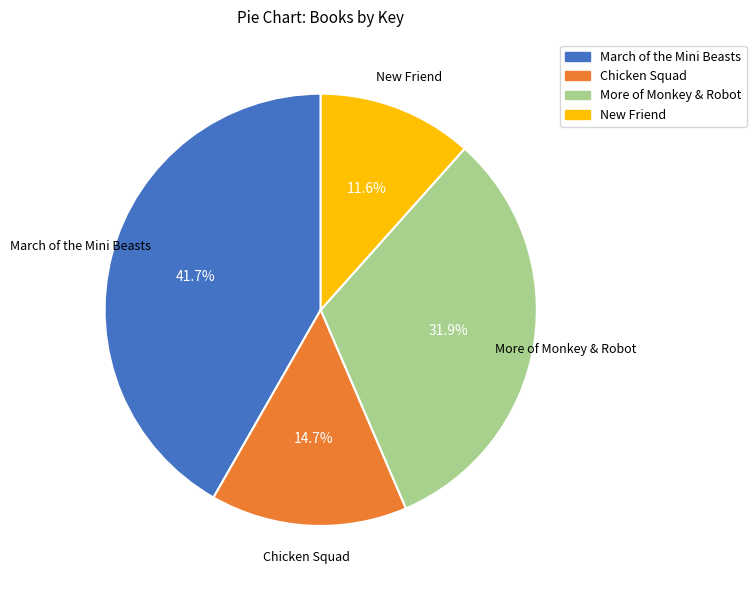

Combined, what portion of the pie is New Friend and Chicken Squad?

26.3%